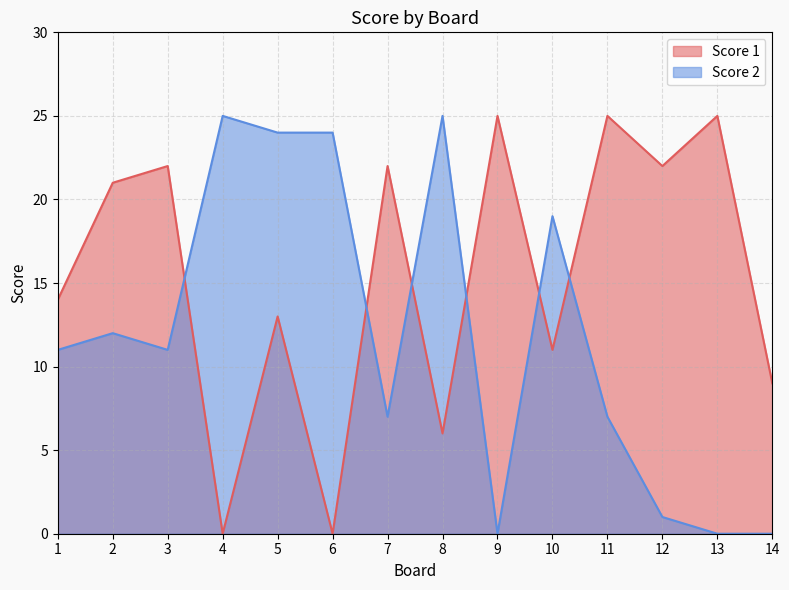

At which category does Score 2 reach its first local peak?

2